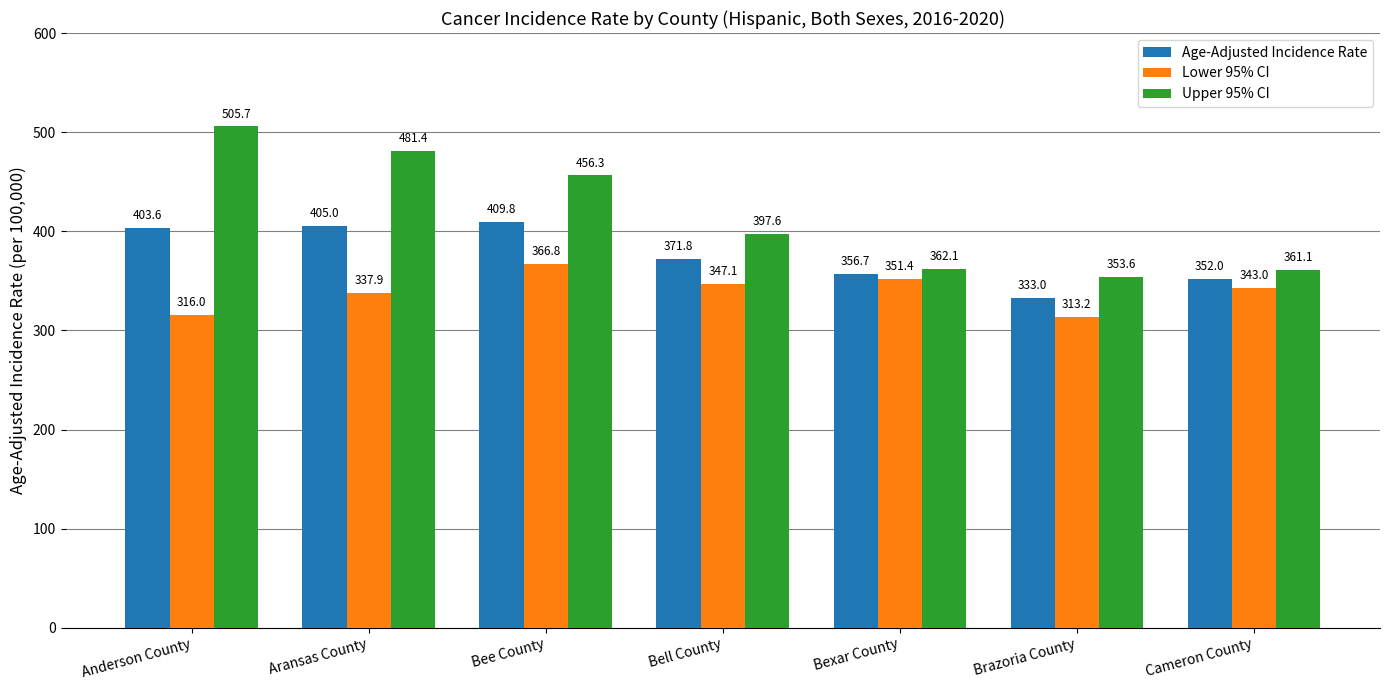

What is the difference between the Age-Adjusted Incidence Rate values at Bell County and Bexar County?

15.1